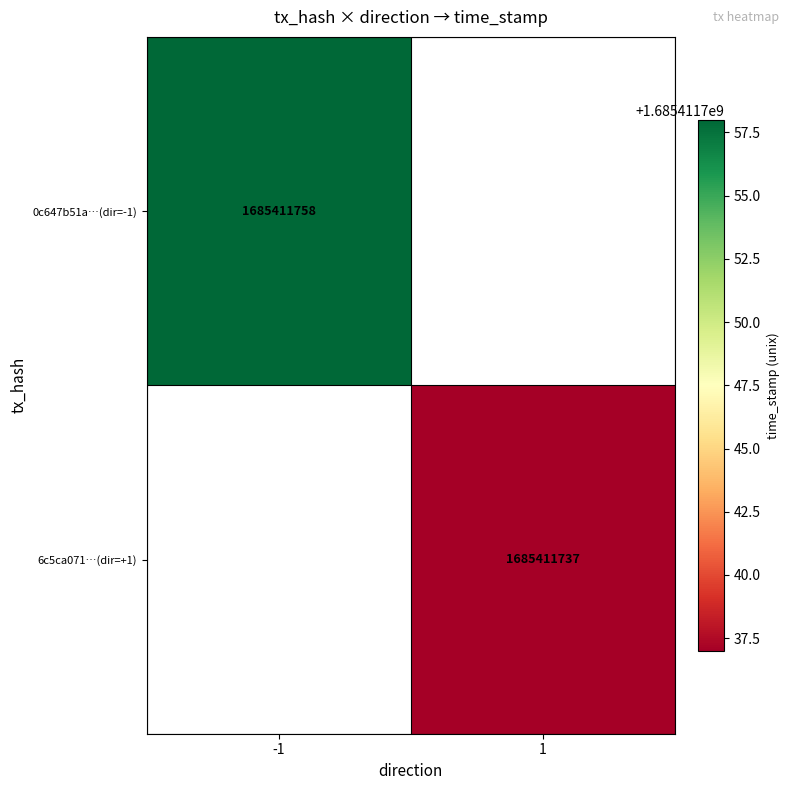

Between 0 and 1, which series saw the biggest shift?

0c647b51a3404f53f7b186b50a6c8b014e646cc